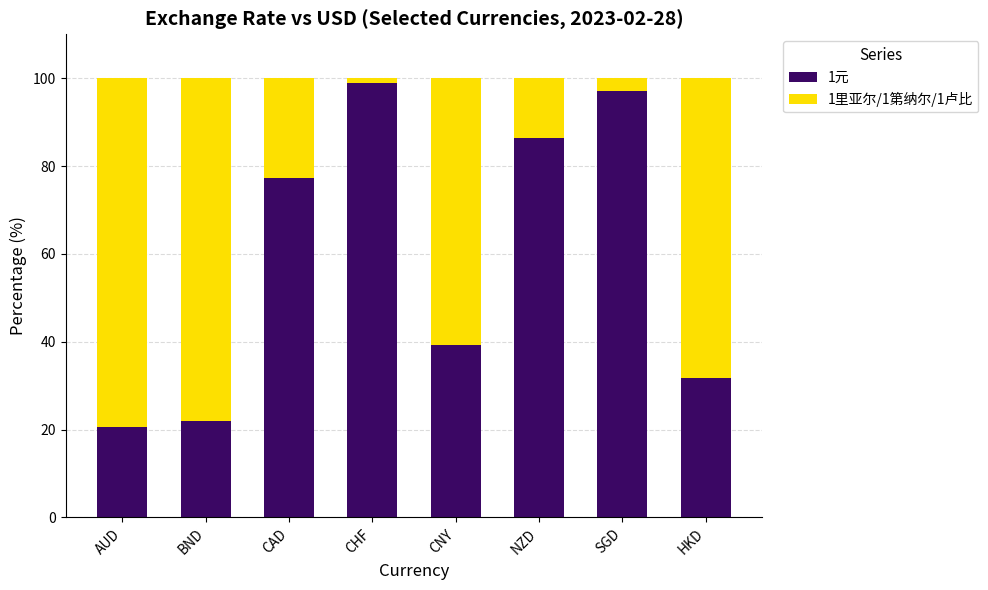

Is it true that 1元 equals 13.9 at CNY?

False